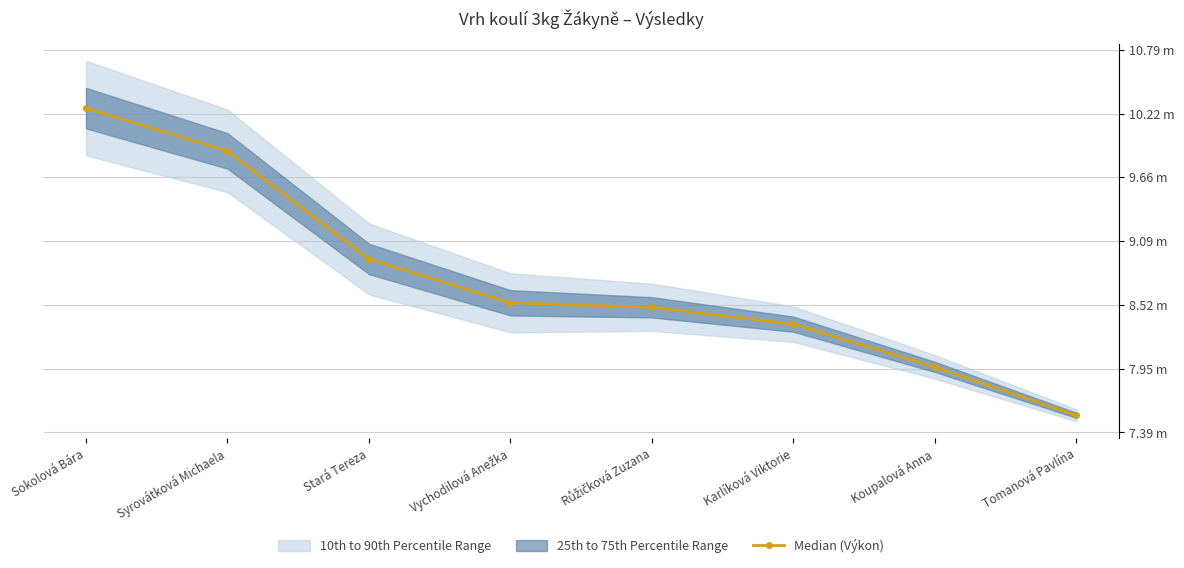

At which category does the chart reach its minimum across all series?

Tomanová Pavlína